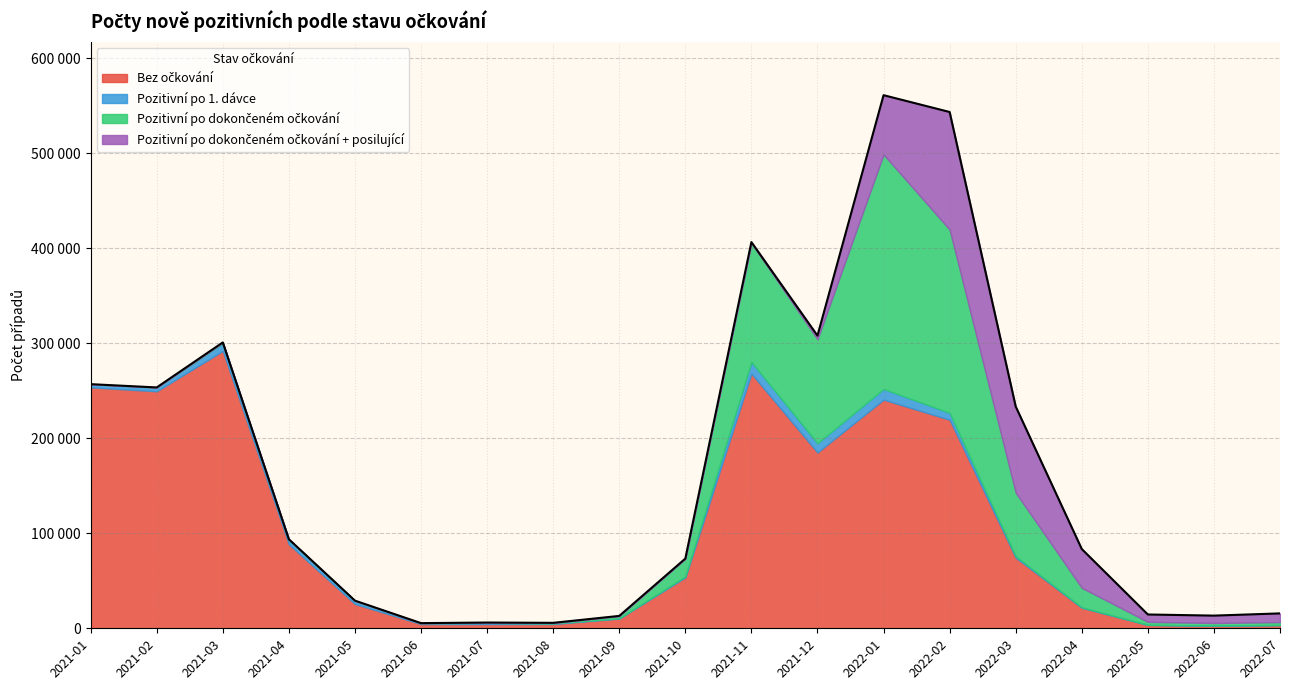

At 2022-03, list the series in order from smallest to largest.

Pozitivní po 1. dávce, Pozitivní po dokončeném očkování, Bez očkování, Pozitivní po dokončeném očkování + posilující